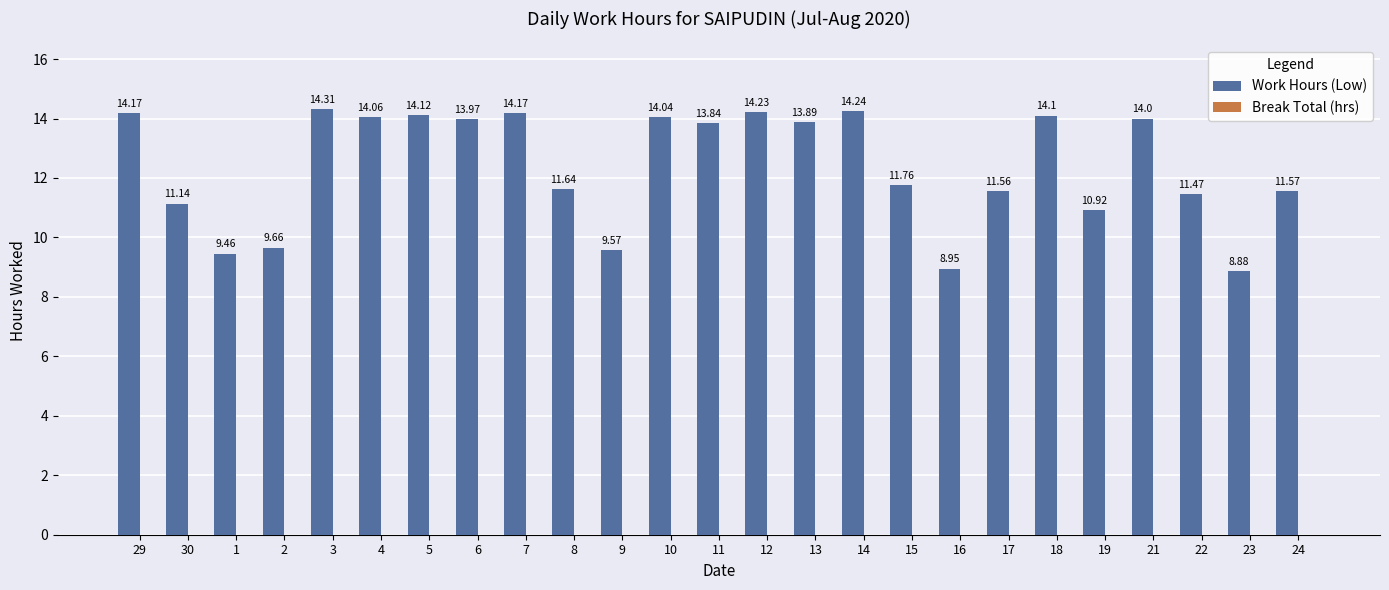

Which has a higher value, 12 or 23?

12